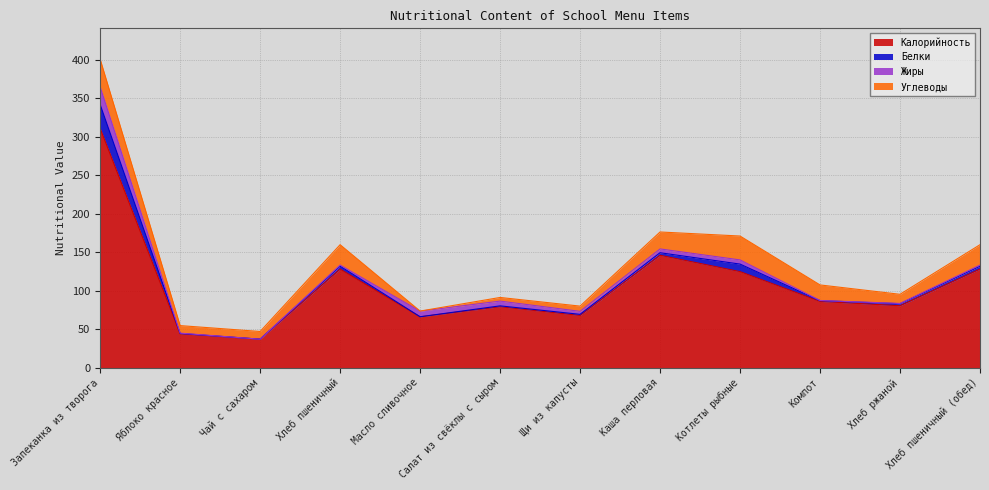

Which category has the highest value across all series?

Запеканка из творога